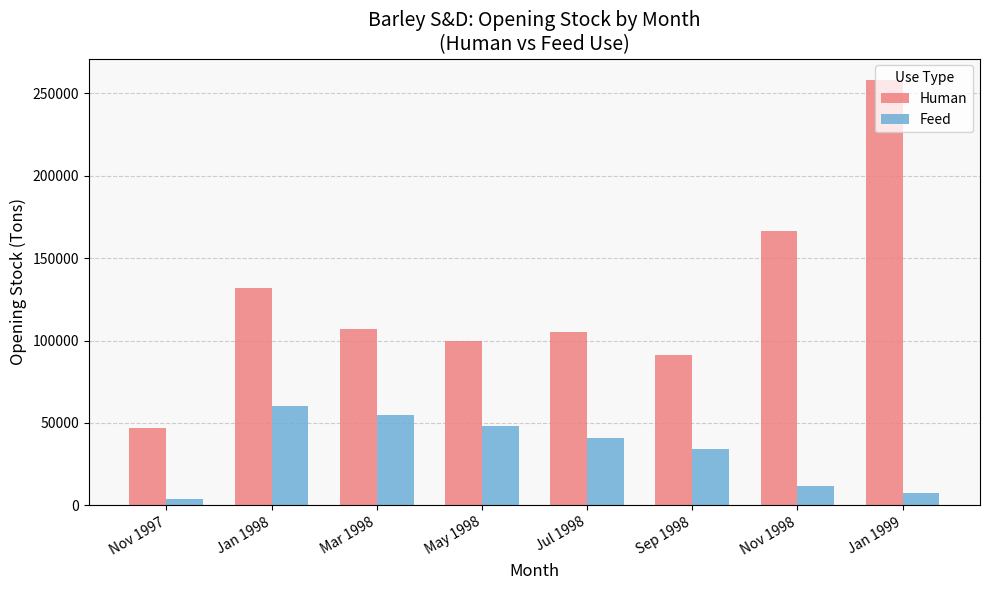

How many groups of bars are there?

8